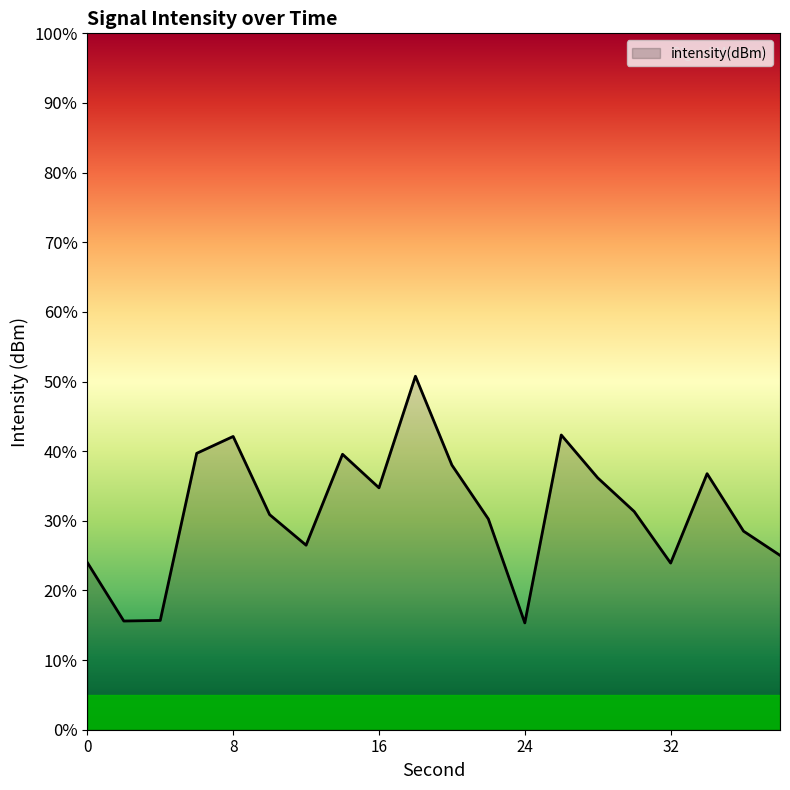

What is the greatest value displayed?

50.8